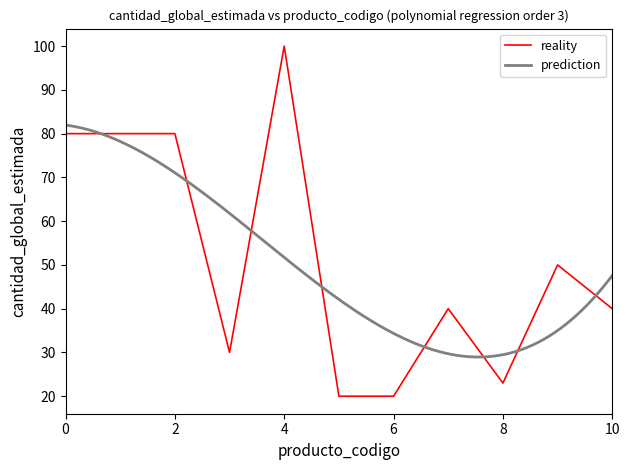

The chart shows a value of 27 at 47131503. True or false?

False